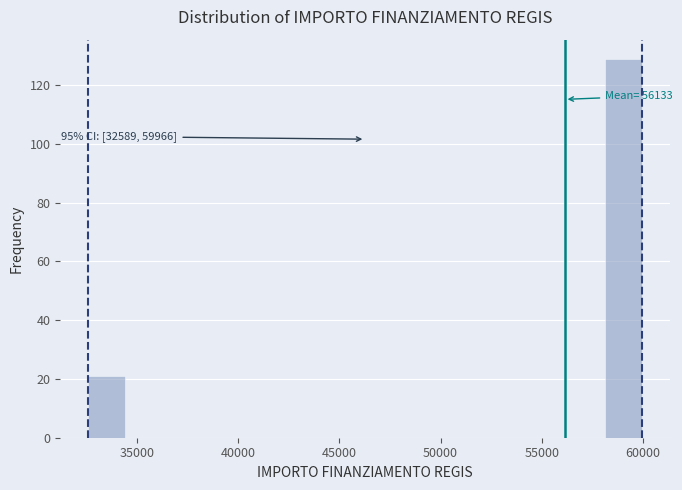

Around what value on the x-axis is the tallest bar? Give the approximate position of its centre, as read against the axis.

59000